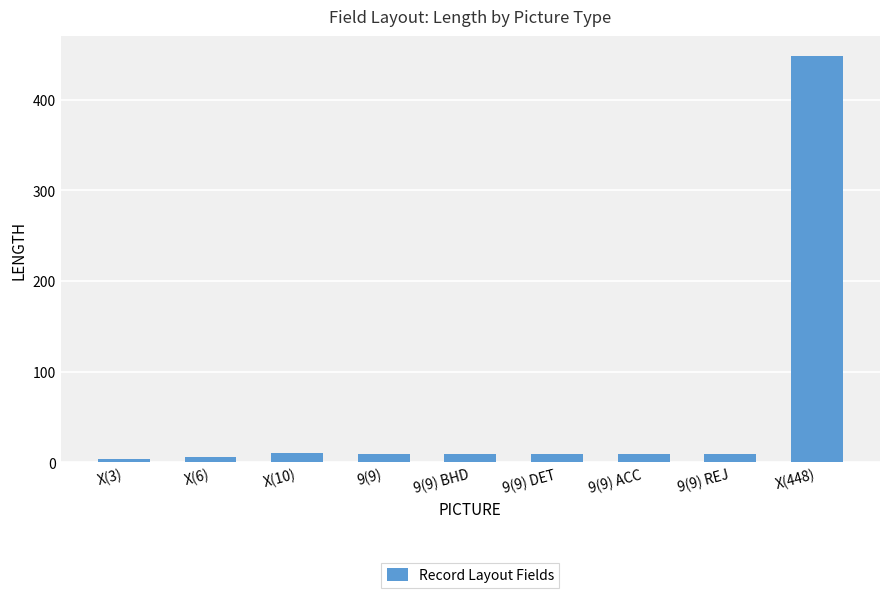

What value does the data have at 9(9) DET?

9